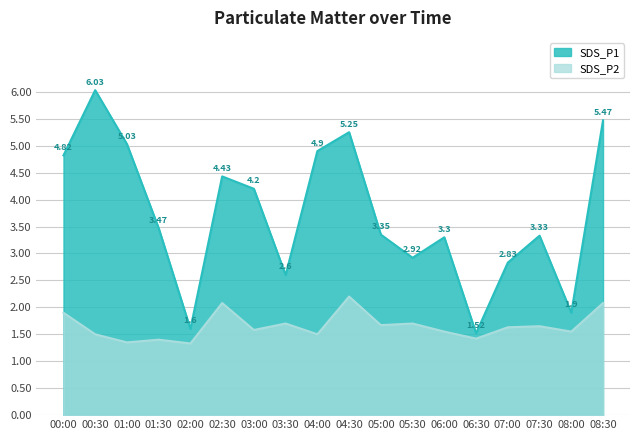

What is the difference between the highest and lowest values at 08:30?

3.4